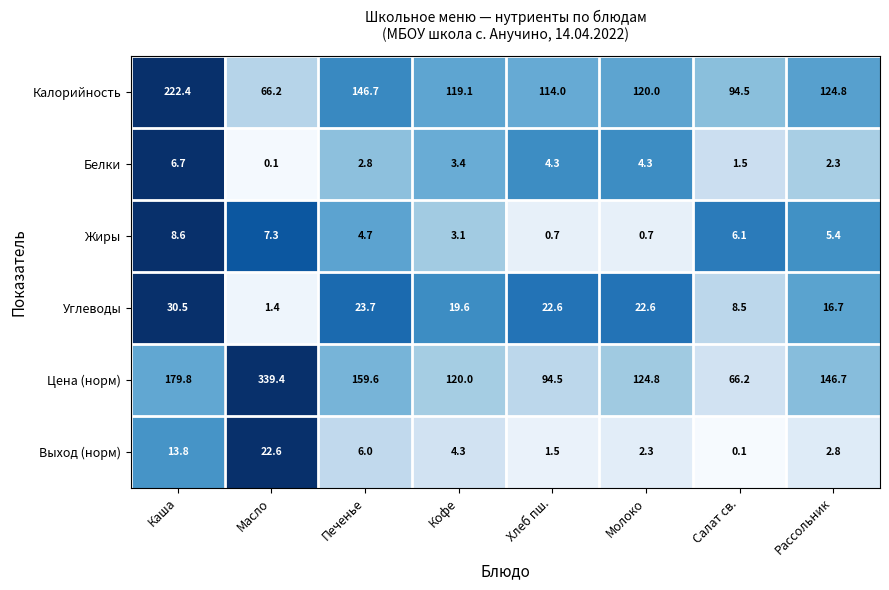

At which category is the sum across all series the highest?

Каша